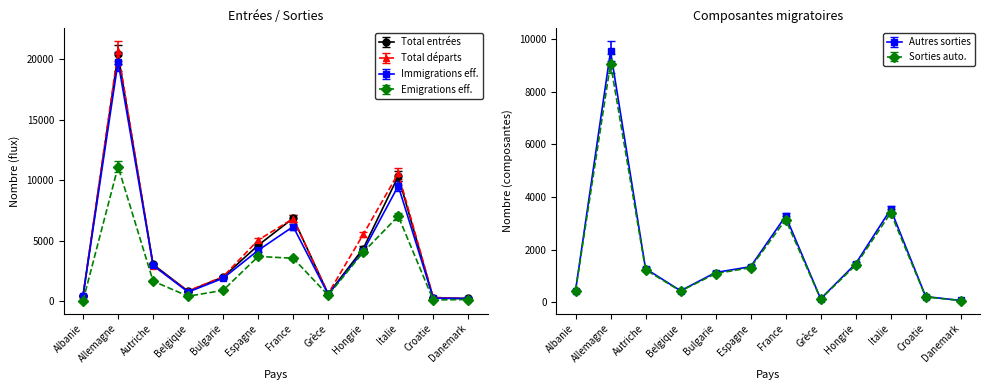

At Grèce, list the series in order from largest to smallest.

Total départs, Total entrées, Immigrations effectives, Emigrations effectives, Autres sorties, Sorties automatisées